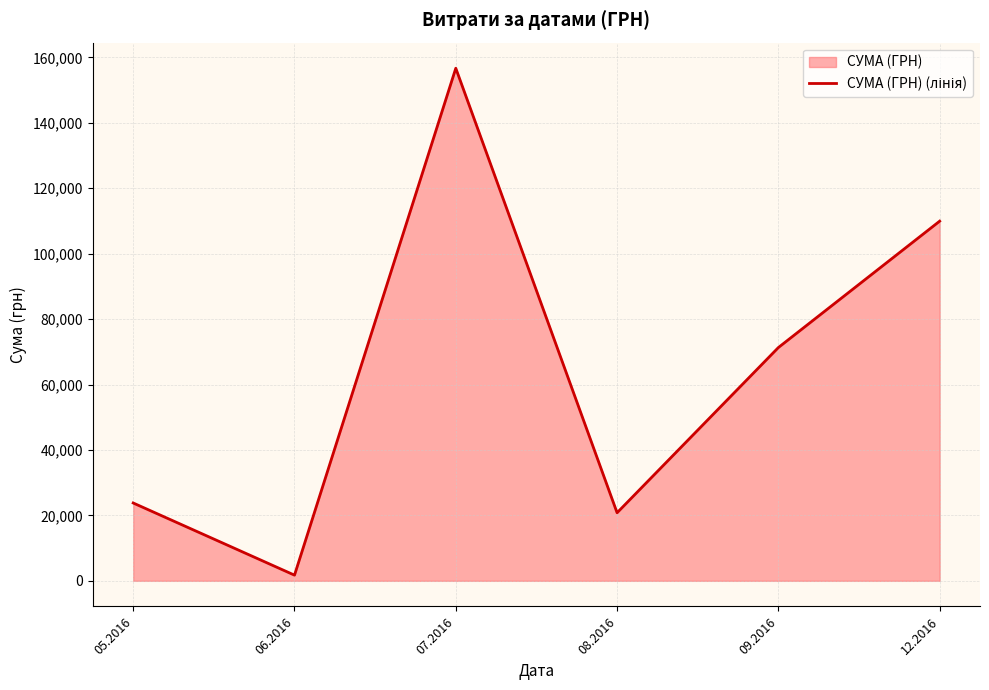

Which category has the highest value across all series?

07.2016